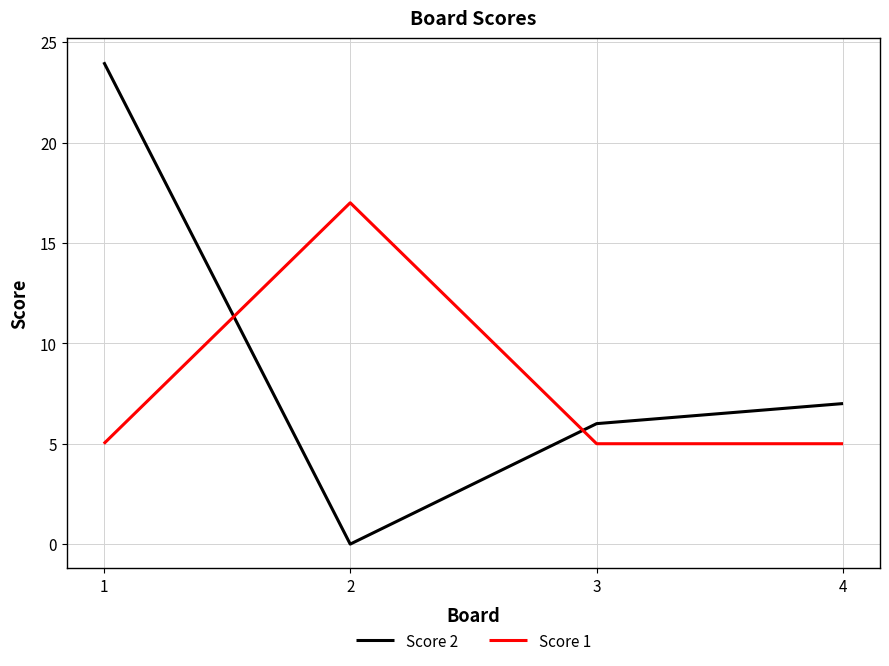

What is the difference between the second highest and second lowest values in the Score 2 series?

1